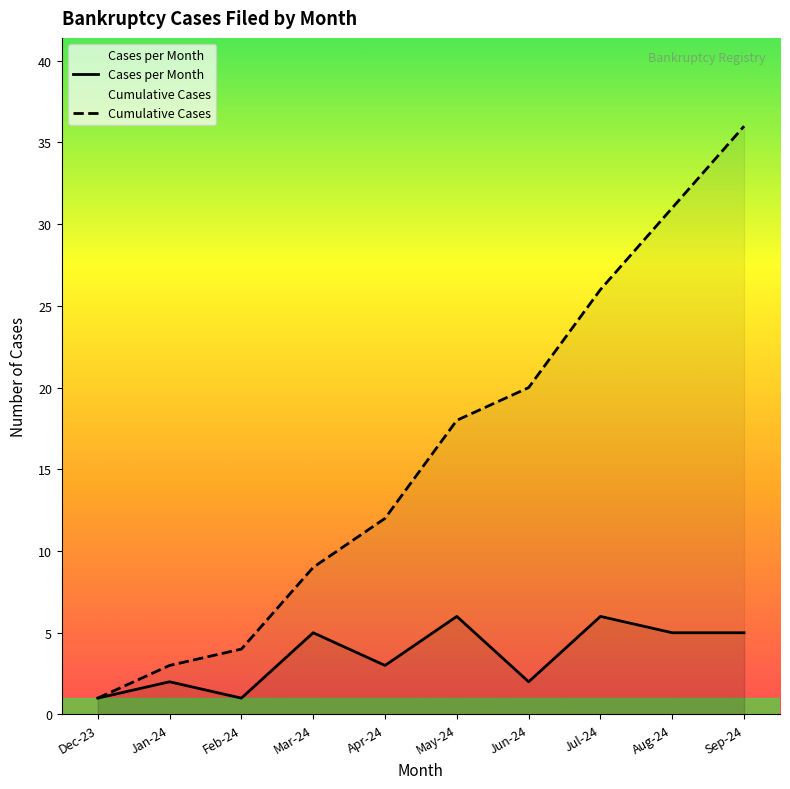

What is the difference between the maximum and second lowest values in the Cumulative Cases series?

33